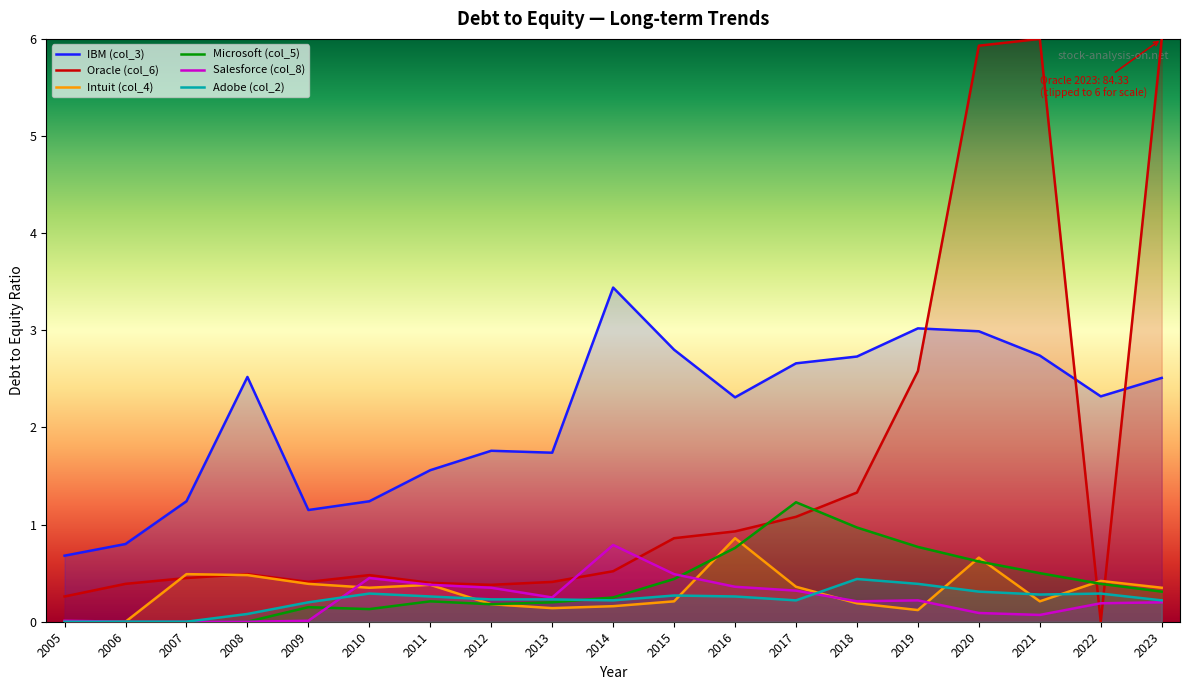

Reading left to right, what are all the values shown in this chart?

IBM (col_3): 0.7	0.8	1.2	2.5	1.1	1.2	1.6	1.8	1.7	3.4	2.8	2.3	2.7	2.7	3.0	3.0	2.7	2.3	2.5
Oracle (col_6): 0.3	0.4	0.5	0.5	0.4	0.5	0.4	0.4	0.4	0.5	0.9	0.9	1.1	1.3	2.6	5.9	6.0	0.0	6.0
Intuit (col_4): 0.0	0.0	0.5	0.5	0.4	0.3	0.4	0.2	0.1	0.2	0.2	0.9	0.4	0.2	0.1	0.7	0.2	0.4	0.3
Microsoft (col_5): 0.0	0.0	0.0	0.0	0.1	0.1	0.2	0.2	0.2	0.2	0.4	0.8	1.2	1.0	0.8	0.6	0.5	0.4	0.3
Salesforce (col_8): 0.0	0.0	0.0	0.0	0.0	0.5	0.4	0.3	0.2	0.8	0.5	0.4	0.3	0.2	0.2	0.1	0.1	0.2	0.2
Adobe (col_2): 0.0	0.0	0.0	0.1	0.2	0.3	0.3	0.2	0.2	0.2	0.3	0.3	0.2	0.4	0.4	0.3	0.3	0.3	0.2